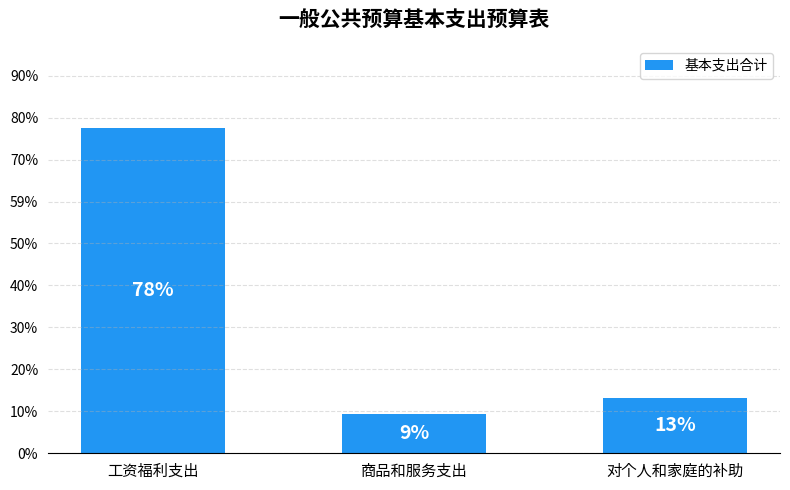

Rank the categories by value from highest to lowest.

工资福利支出, 对个人和家庭的补助, 商品和服务支出